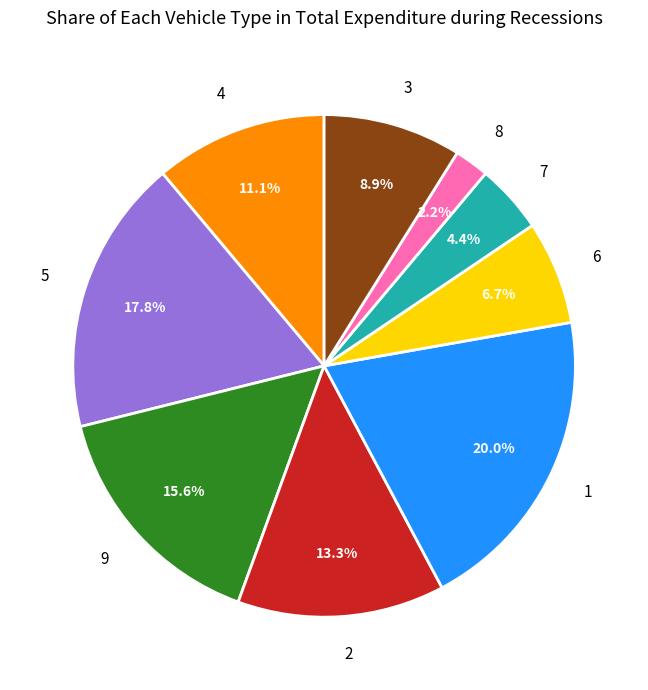

Which category has the smallest portion of the pie?

8